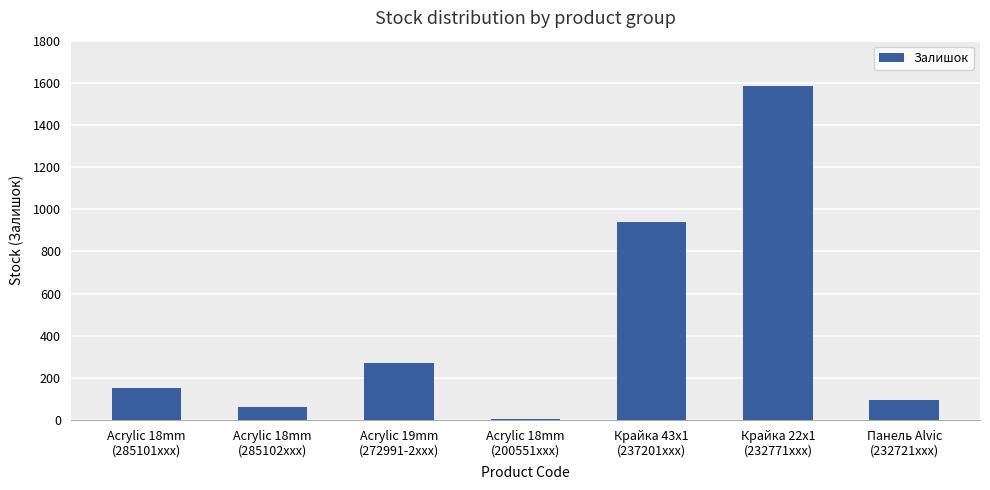

The value at Крайка 43x1
(237201xxx) is 498. True or false?

False